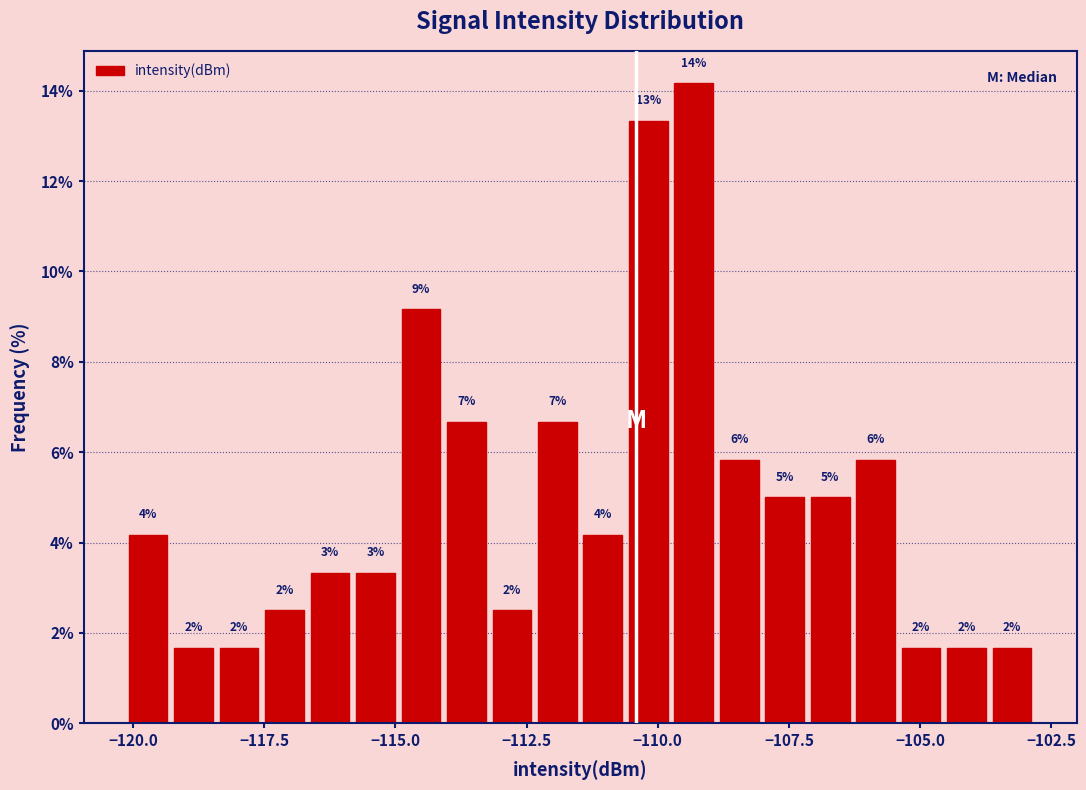

Around what value on the x-axis is the tallest bar? Give the approximate position of its centre, as read against the axis.

-109.5